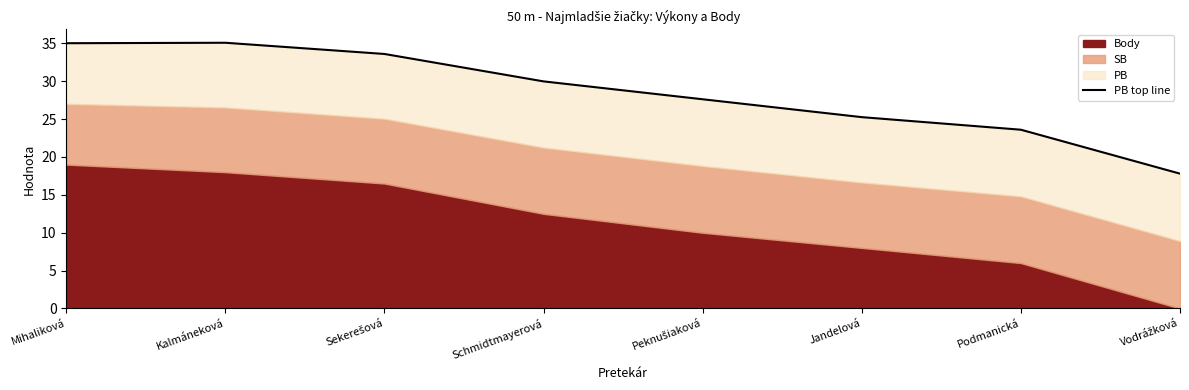

List the labels in order of value, smallest first.

Vodrážková, Podmanická, Jandelová, Peknušiaková, Schmidtmayerová, Sekerešová, Mihaliková, Kalmáneková